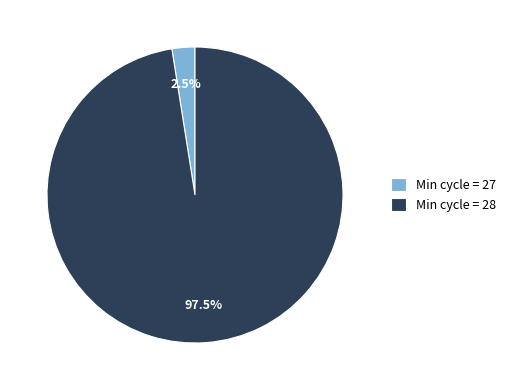

Combined, what portion of the pie is Min cycle = 28 and Min cycle = 27?

100.0%